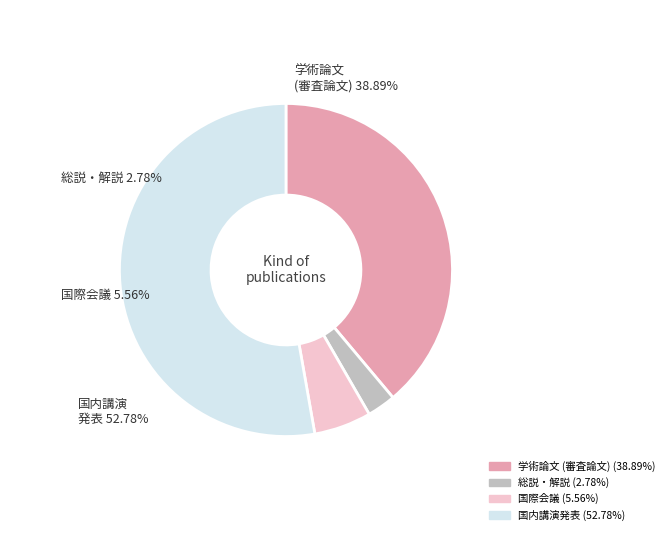

Rank the categories by value from lowest to highest.

総説・解説, 国際会議, 学術論文 (審査論文), 国内講演発表